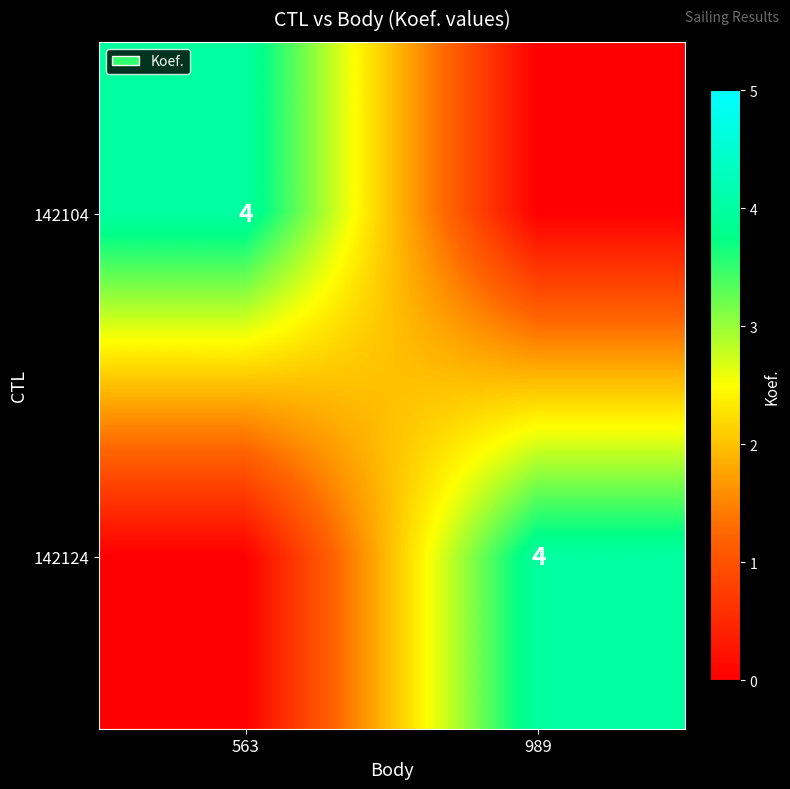

What is the total value across all series at 563?

4